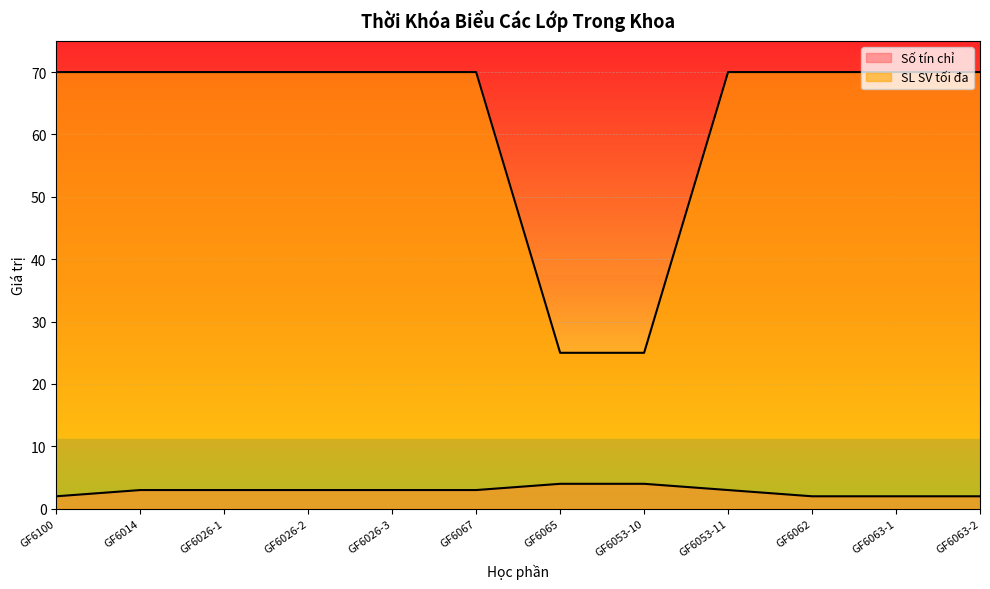

At how many categories does at least one series exceed 9?

12